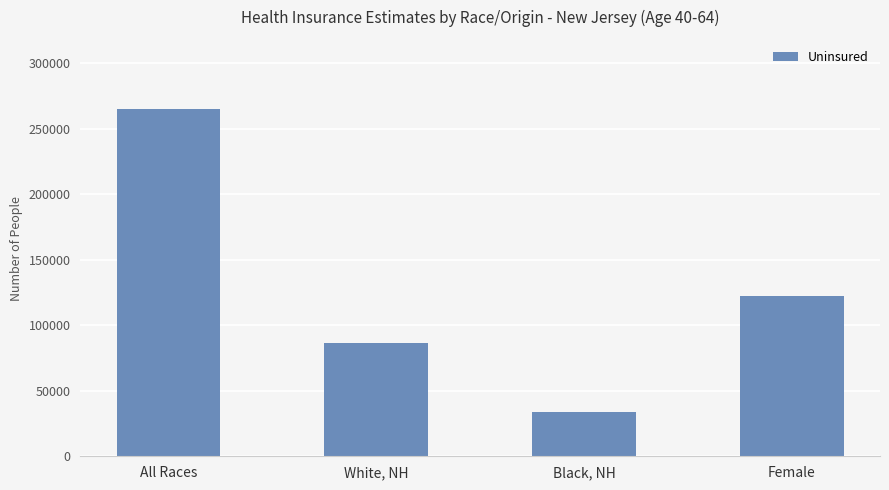

Is it true that the value at Black, NH is 34108?

True